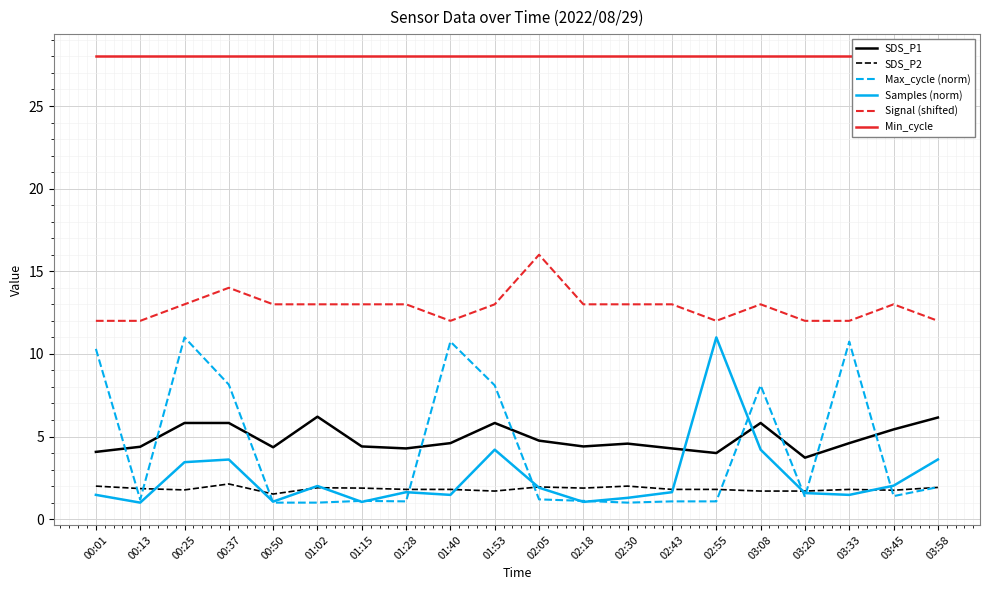

At which label does SDS_P2 reach its peak?

00:37